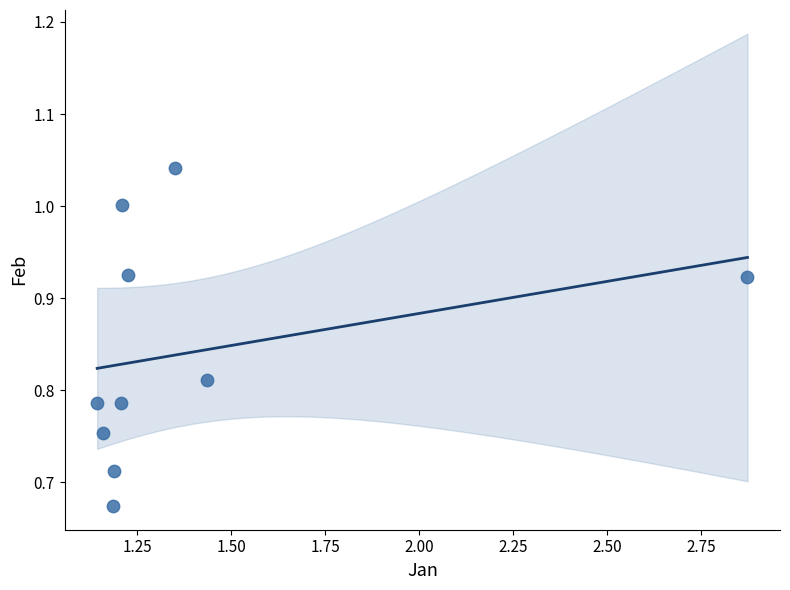

What is the range of Y values (max minus min)?

0.4